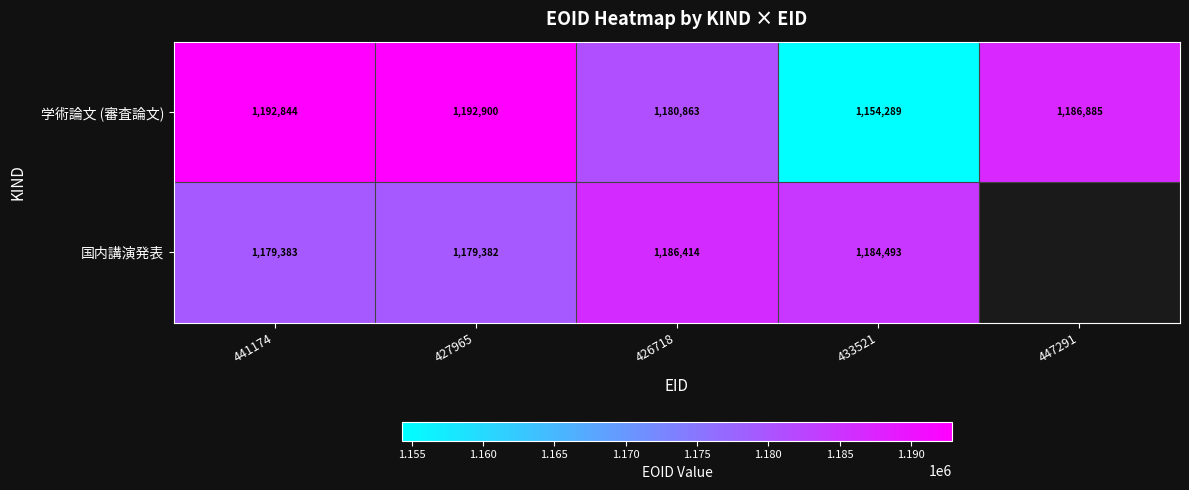

The value of 学術論文 (審査論文) at 447291 is 278453.8. True or false?

False